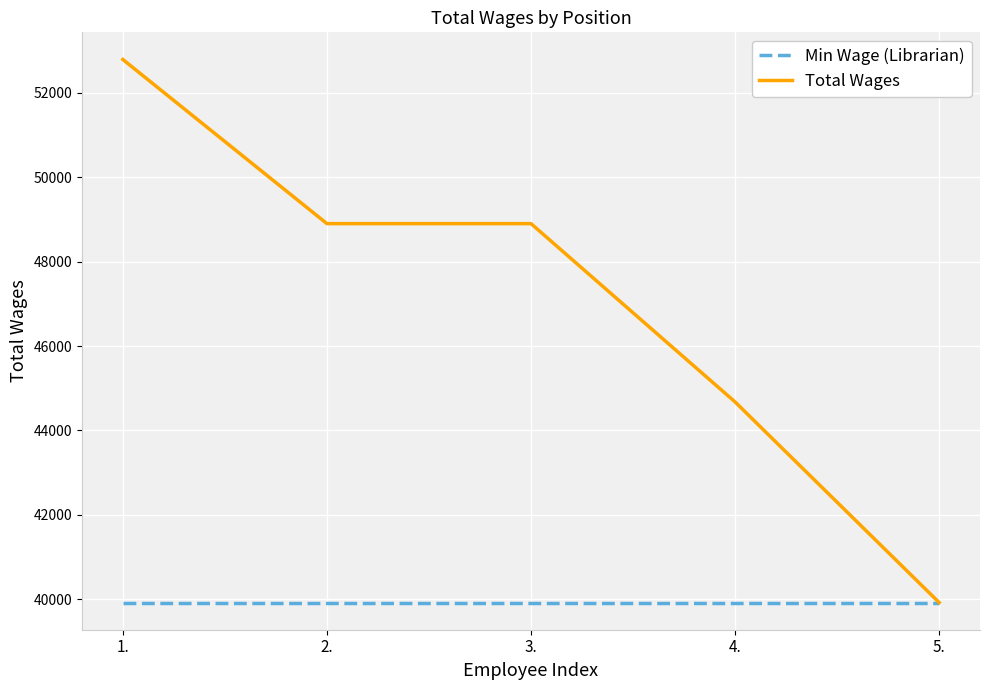

What is the sum of all Total Wages values?

235188